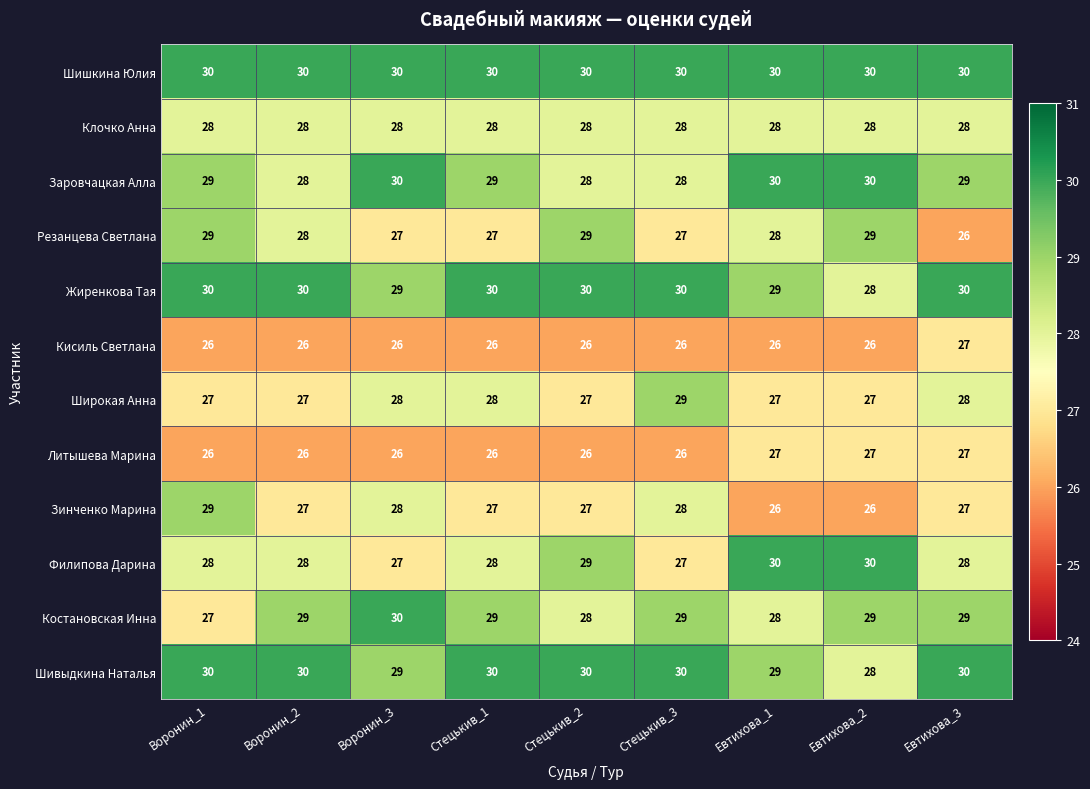

What is the lowest value of the Кисиль Светлана series?

26